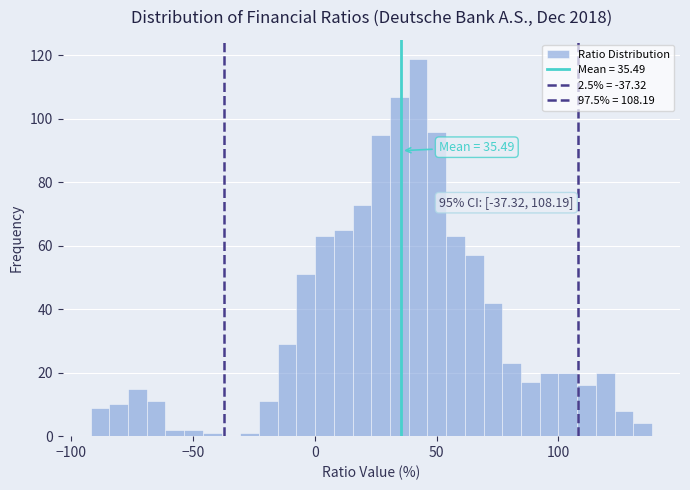

Read against the x-axis, roughly where is the centre of the tallest bar?

40